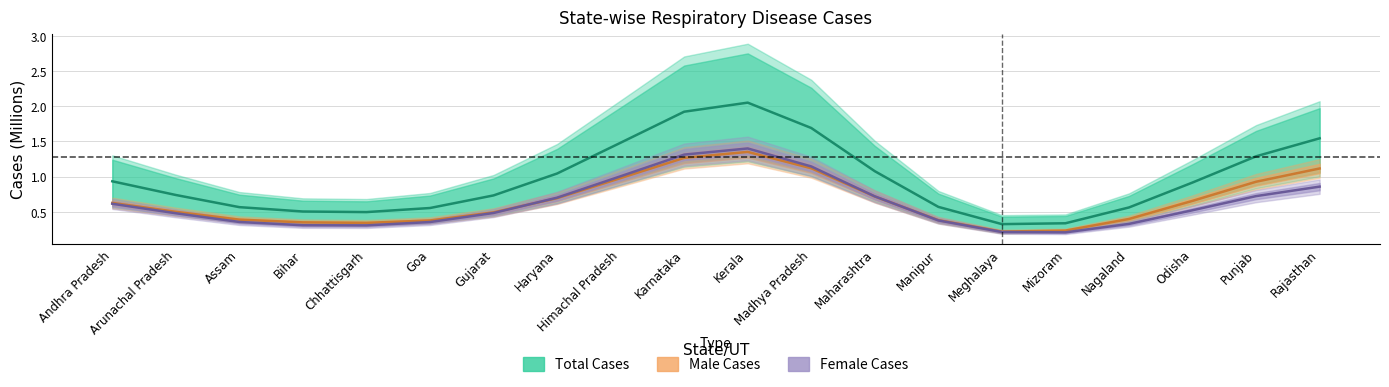

At which category does Male Cases reach its first local peak?

Kerala